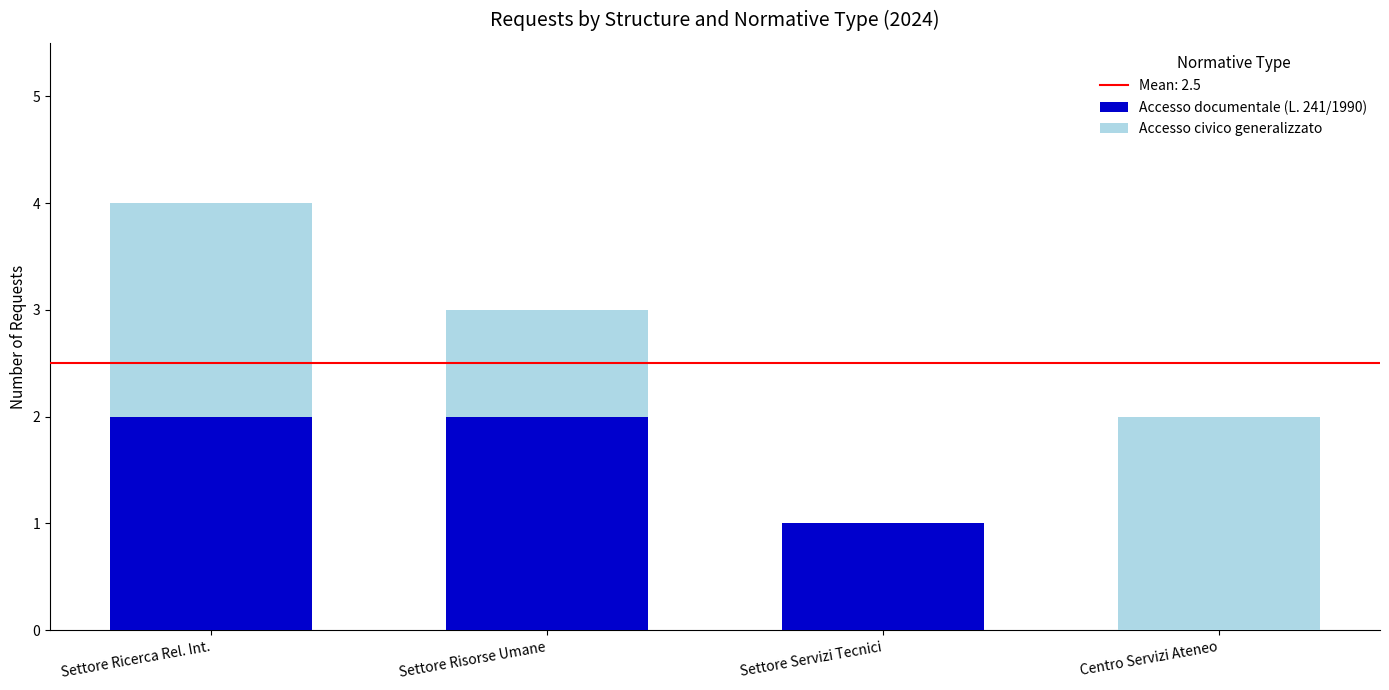

Is it true that Accesso documentale (L. 241/1990) equals 1 at Centro Servizi Ateneo?

False